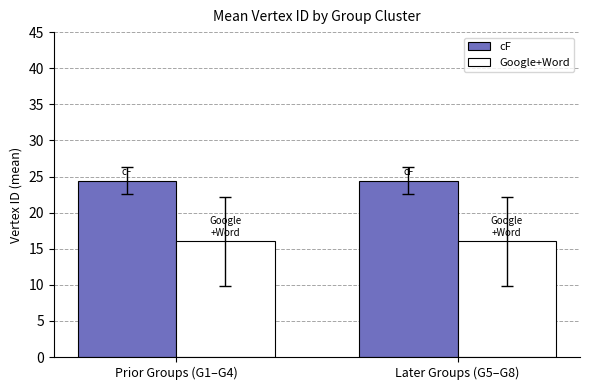

List the series in order of their overall mean, lowest first.

Google+Word, cF